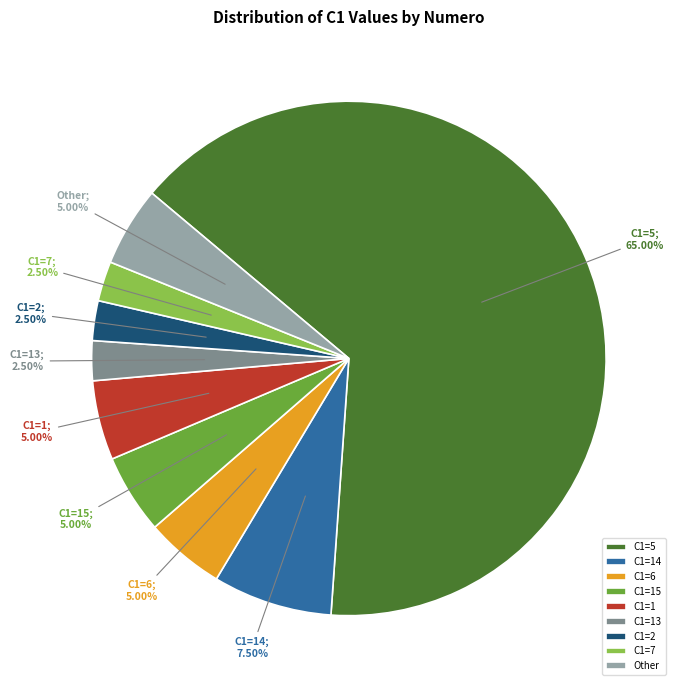

Count the number of slices in the pie.

9